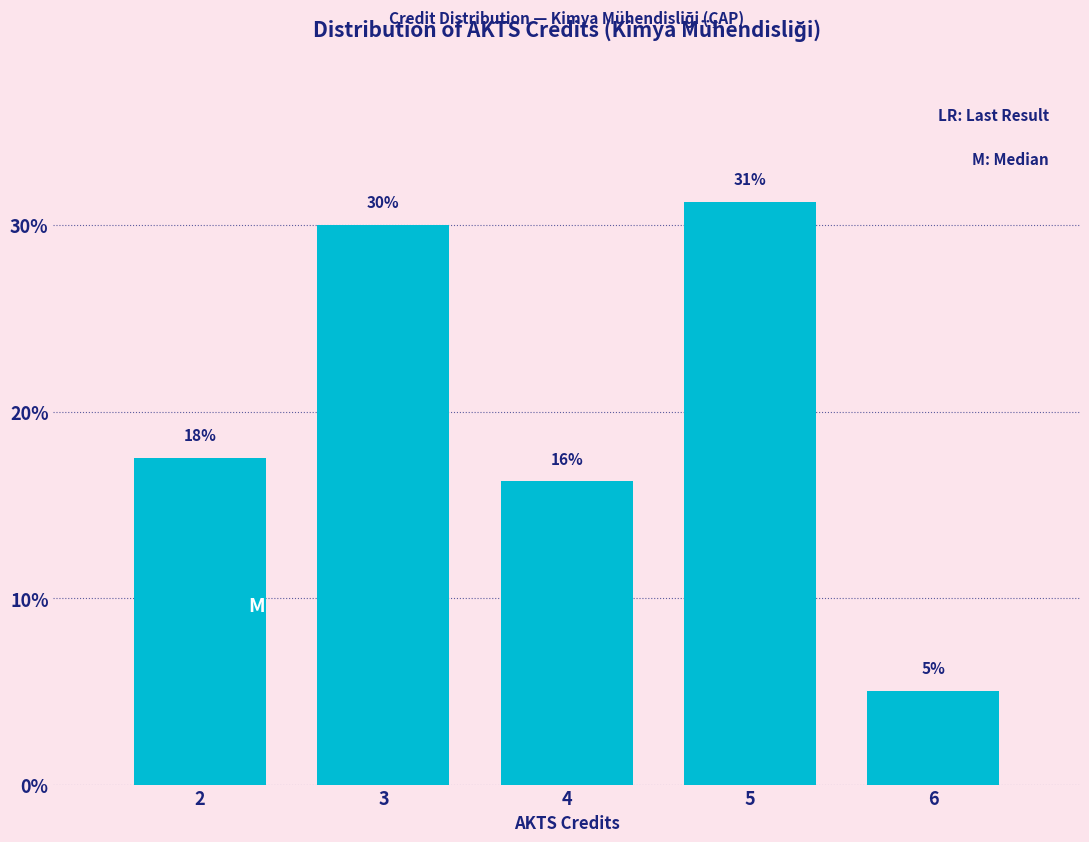

How many bars are there in total?

5